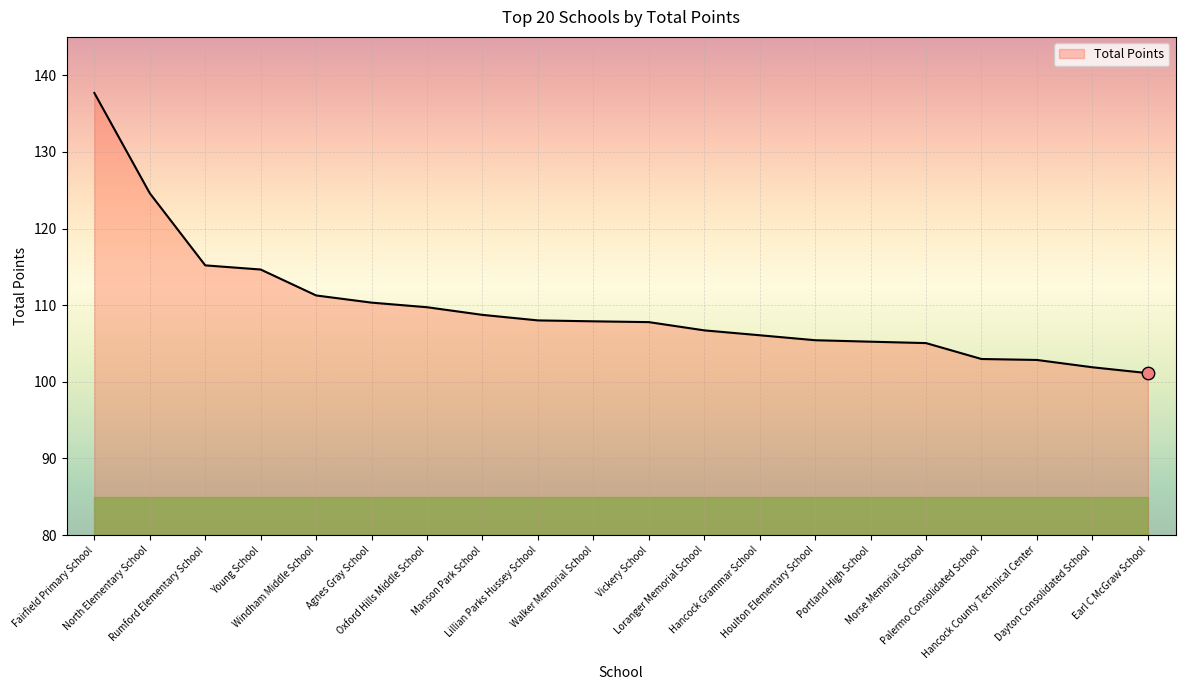

What is the greatest value displayed?

137.7